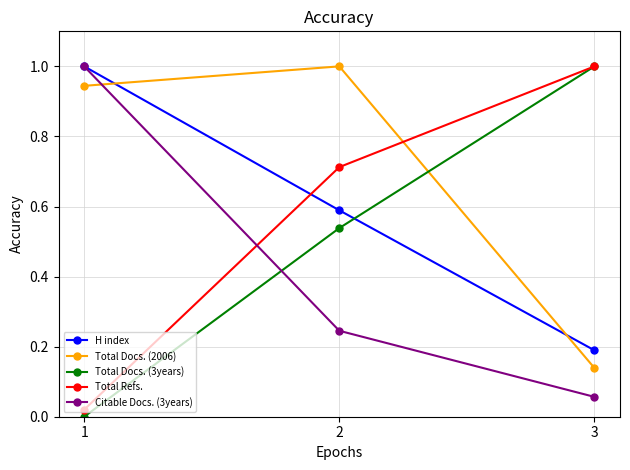

Is the value of Total Refs. at 2 greater than the value of H index at 1?

No